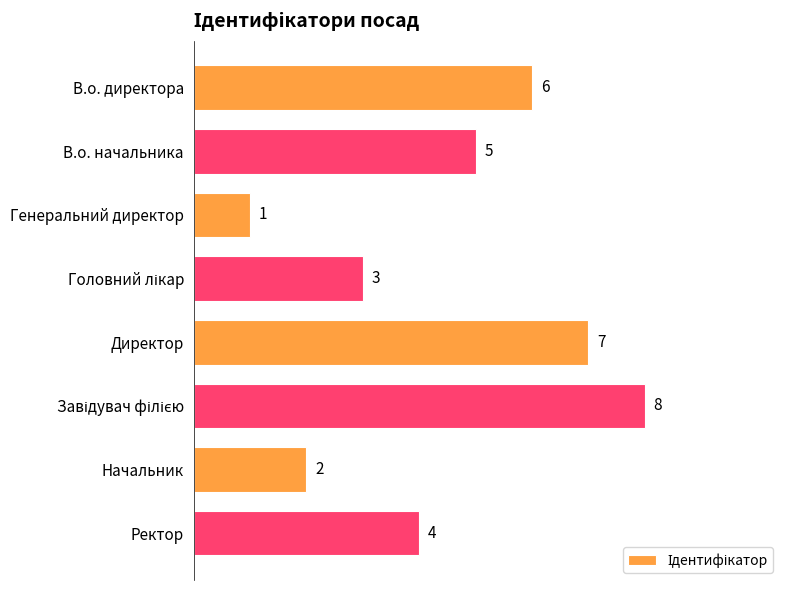

How many bars are there in total?

8